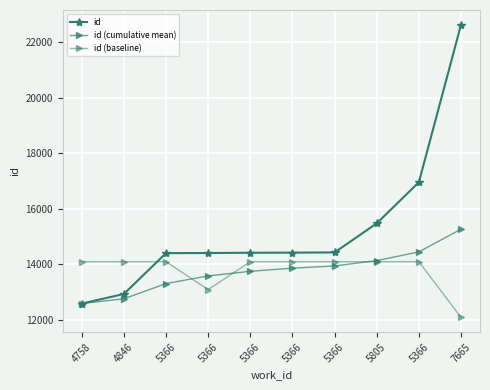

How many series are shown in this chart?

3